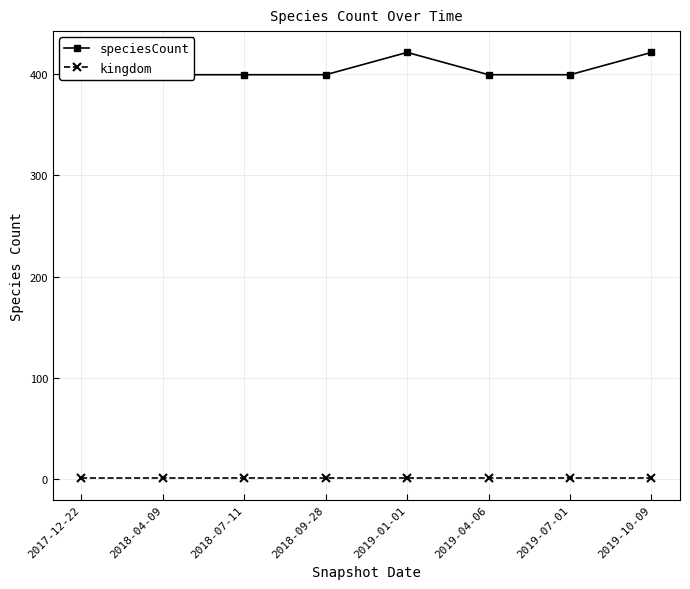

Reading right to left, what are all the values shown in this chart?

speciesCount: 2019-10-09=421	2019-07-01=399	2019-04-06=399	2019-01-01=421	2018-09-28=399	2018-07-11=399	2018-04-09=399	2017-12-22=421
kingdom: 2019-10-09=1	2019-07-01=1	2019-04-06=1	2019-01-01=1	2018-09-28=1	2018-07-11=1	2018-04-09=1	2017-12-22=1